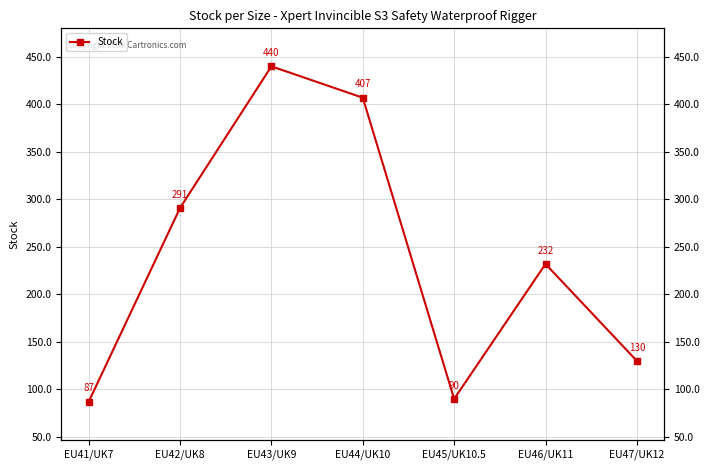

What is the label of the 6th point from the right?

EU42/UK8